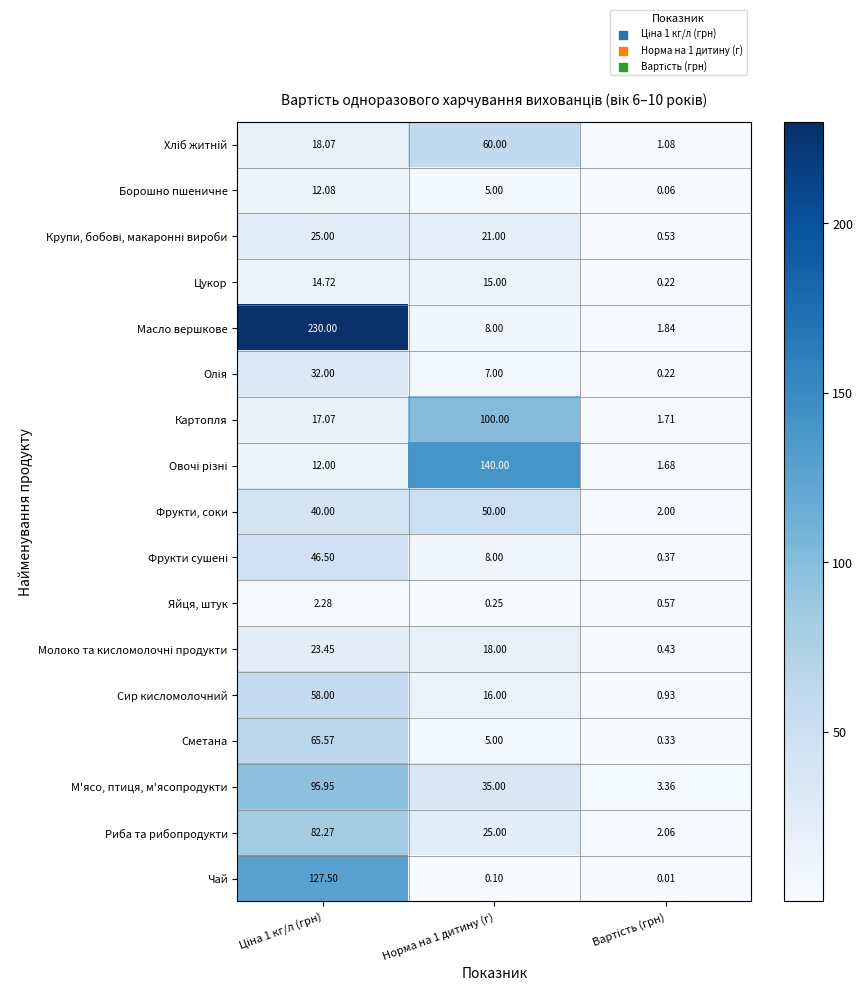

Which series has the largest total across all categories?

Масло вершкове